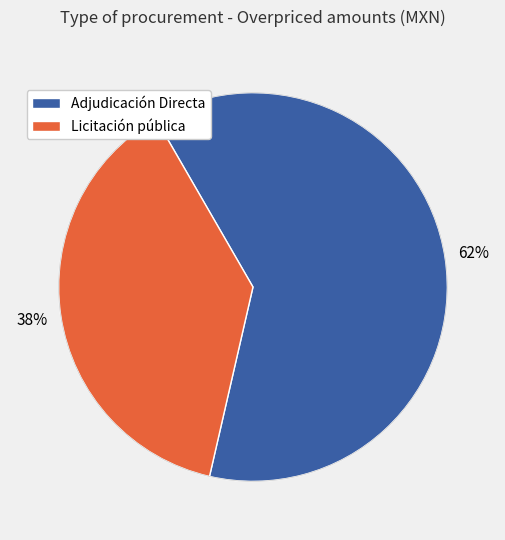

How many segments does this pie chart have?

2